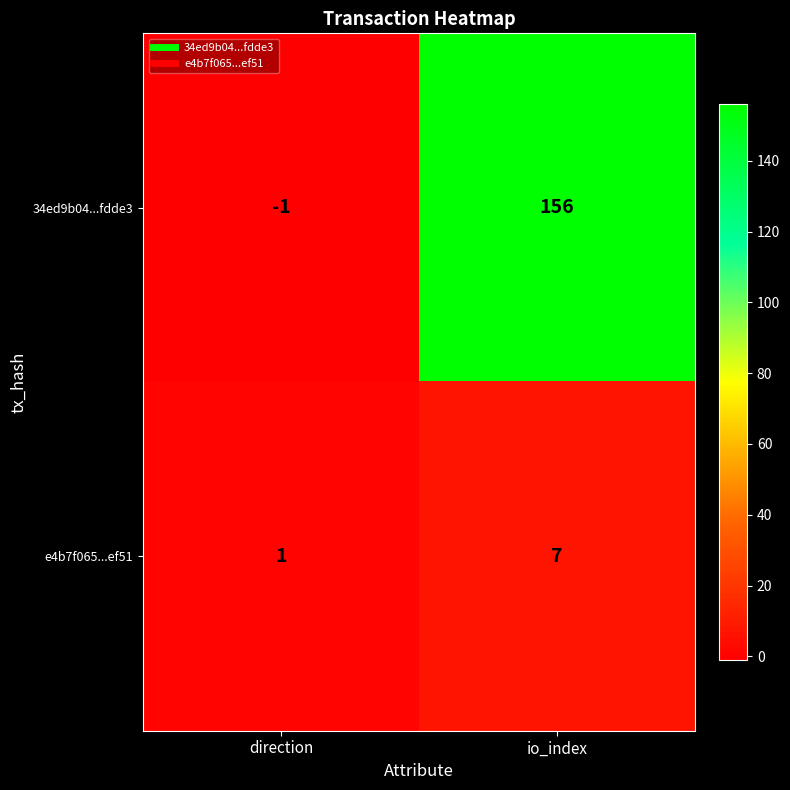

Rank the series by their average value, from lowest to highest.

e4b7f065...ef51, 34ed9b04...fdde3